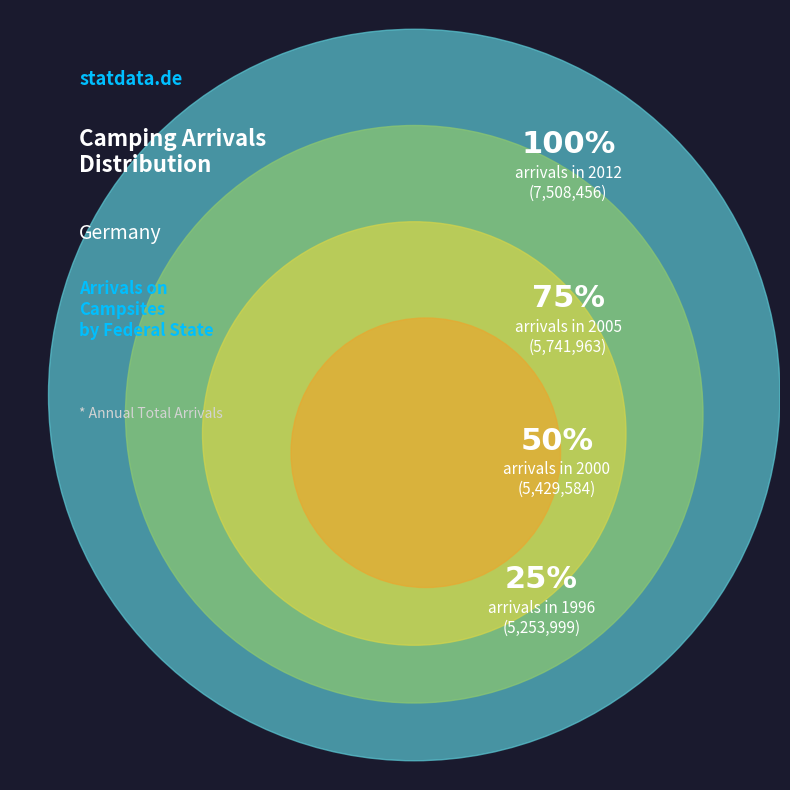

How many slices are in this pie chart?

4